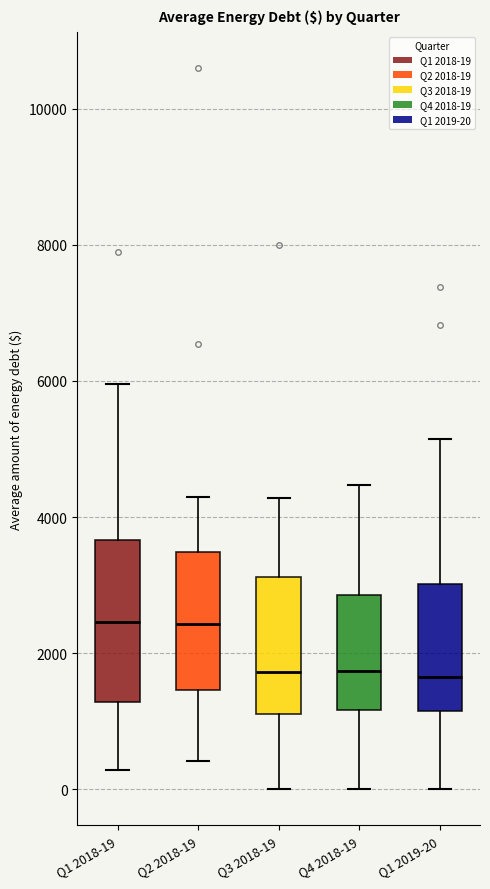

Where does the upper whisker of the box for Q4 2018-19 end on the y-axis? The values are not printed on the chart, so give them approximately, as read against the axis.

4400